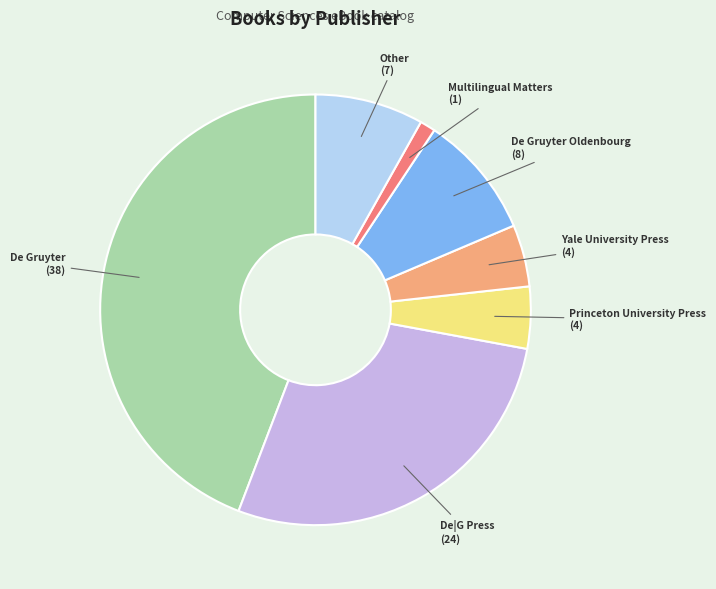

Which slice is the smallest?

Multilingual Matters